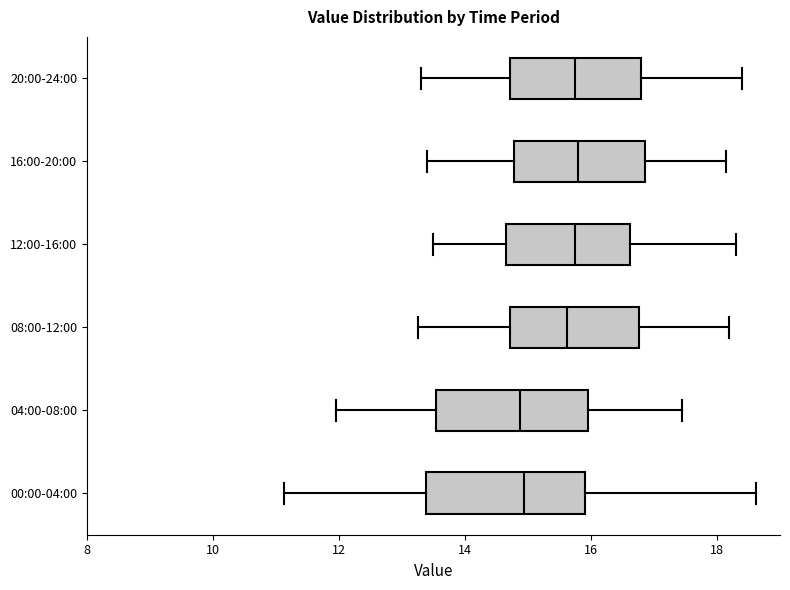

Reading bottom to top, read every box against the x-axis: the position of its median line, the range the box covers, and the ends of its whiskers. The values are not printed on the chart, so give them approximately, as read against the axis.

00:00-04:00: median 15.0, box 13.4 to 16.0, whiskers 11.2 to 18.6
04:00-08:00: median 14.8, box 13.6 to 16.0, whiskers 12.0 to 17.4
08:00-12:00: median 15.6, box 14.8 to 16.8, whiskers 13.2 to 18.2
12:00-16:00: median 15.8, box 14.6 to 16.6, whiskers 13.6 to 18.4
16:00-20:00: median 15.8, box 14.8 to 16.8, whiskers 13.4 to 18.2
20:00-24:00: median 15.8, box 14.8 to 16.8, whiskers 13.4 to 18.4